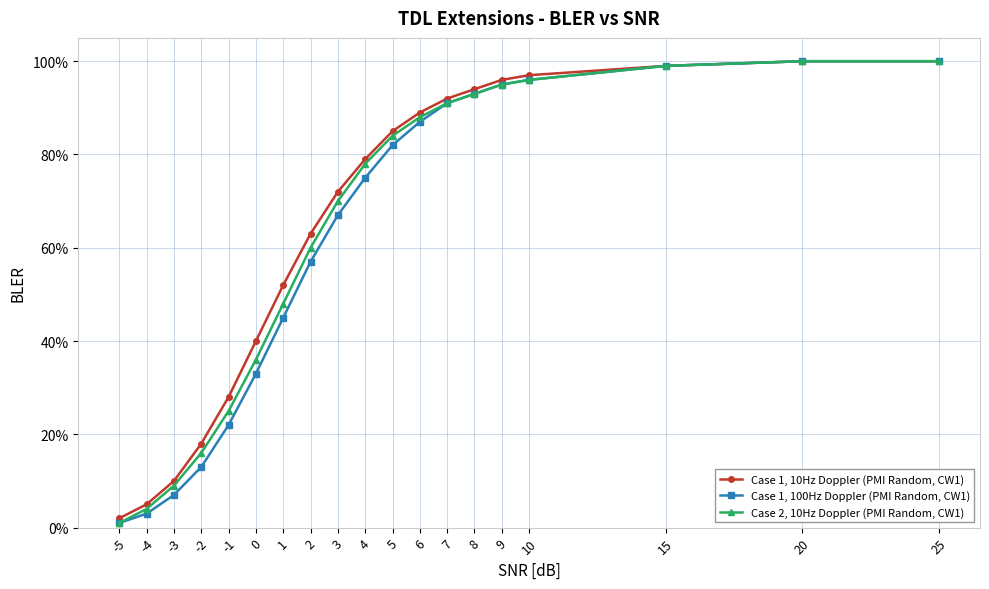

How many data points does each series have?

19